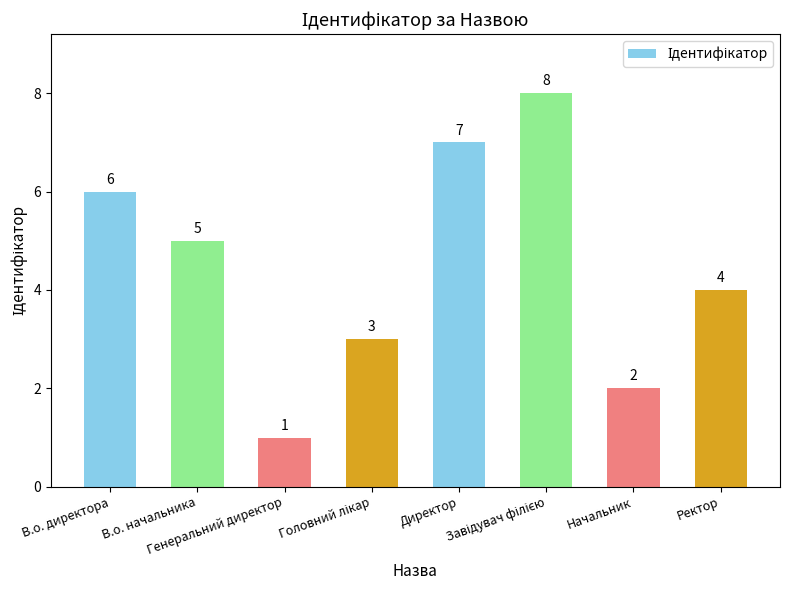

What is the value of the 2nd bar from the left?

5